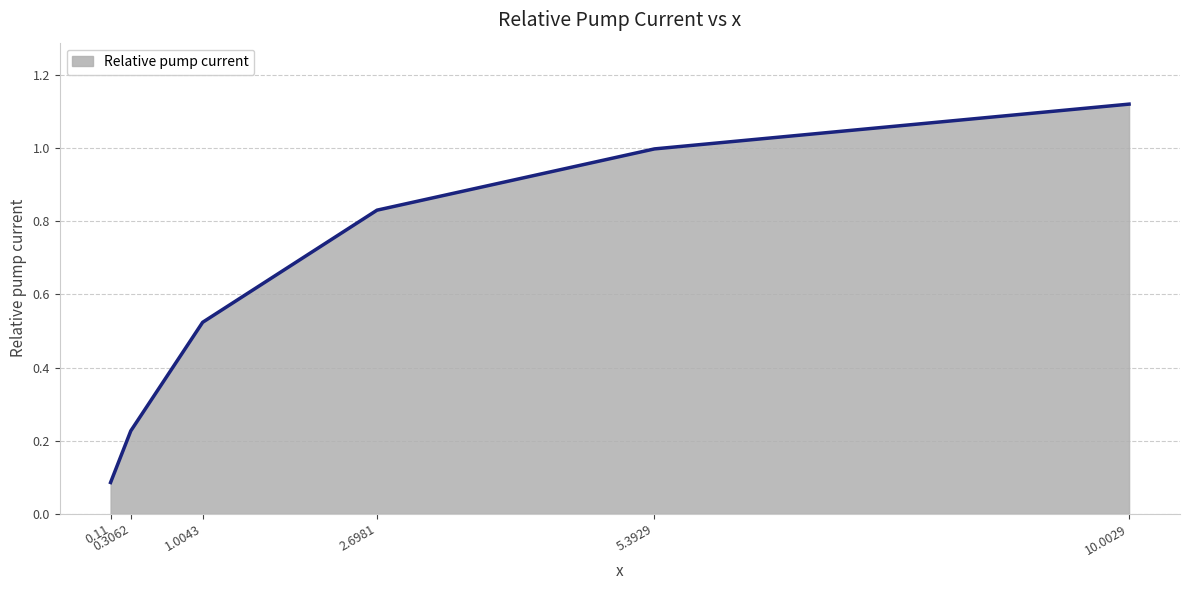

True or false: there are more than 1 points higher than both neighbors.

False